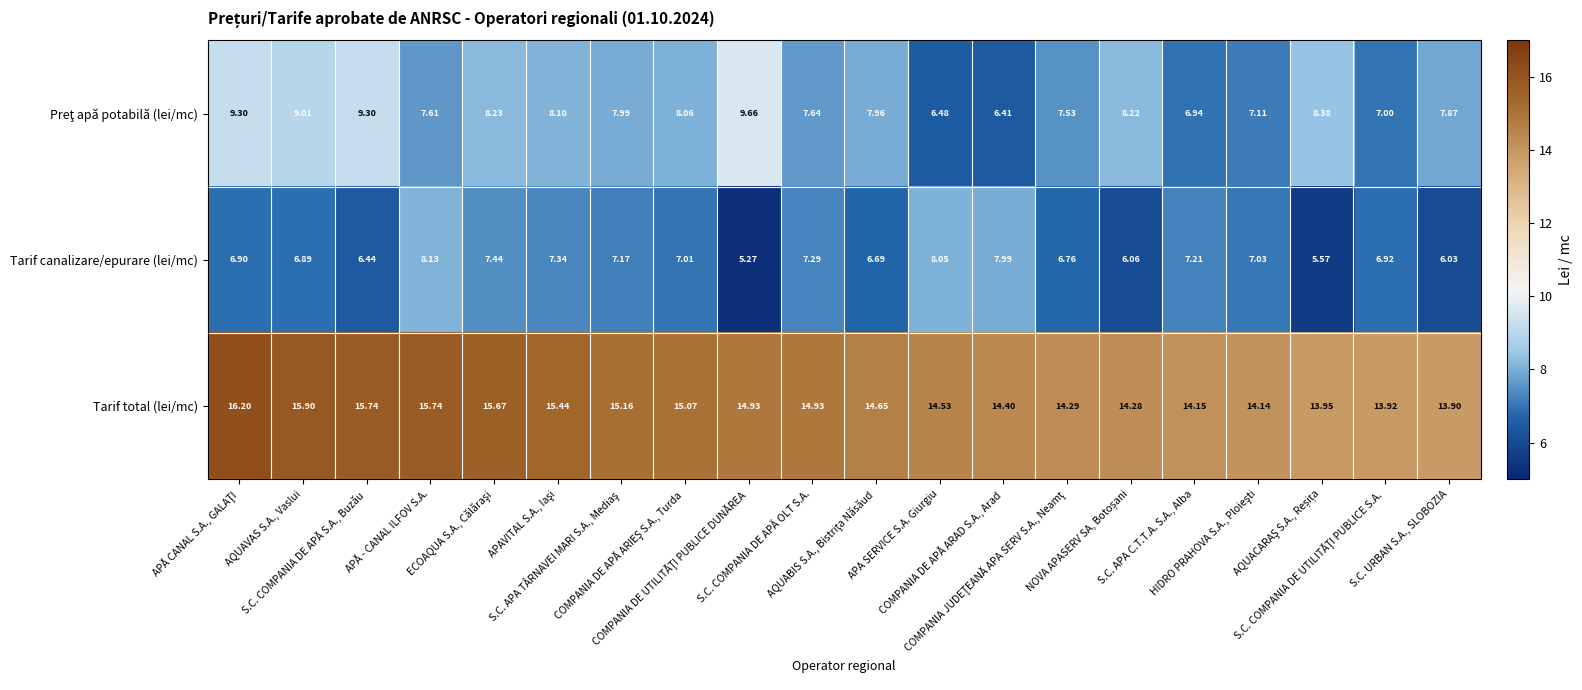

Rank the series at S.C. COMPANIA DE APǍ OLT S.A. from lowest to highest value.

Tarif canalizare/epurare (lei/mc), Preţ apă potabilă (lei/mc), Tarif total (lei/mc)